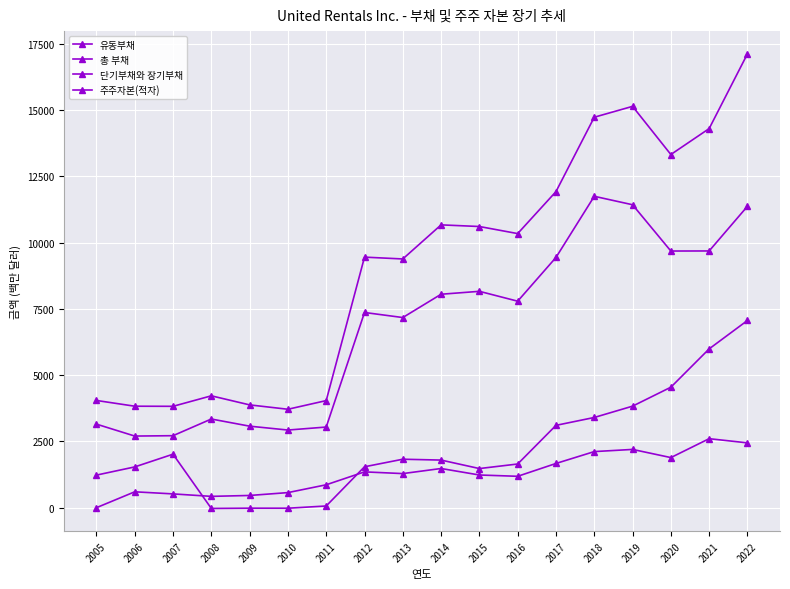

True or false: 주주자본(적자) and 총 부채 cross at least once.

False